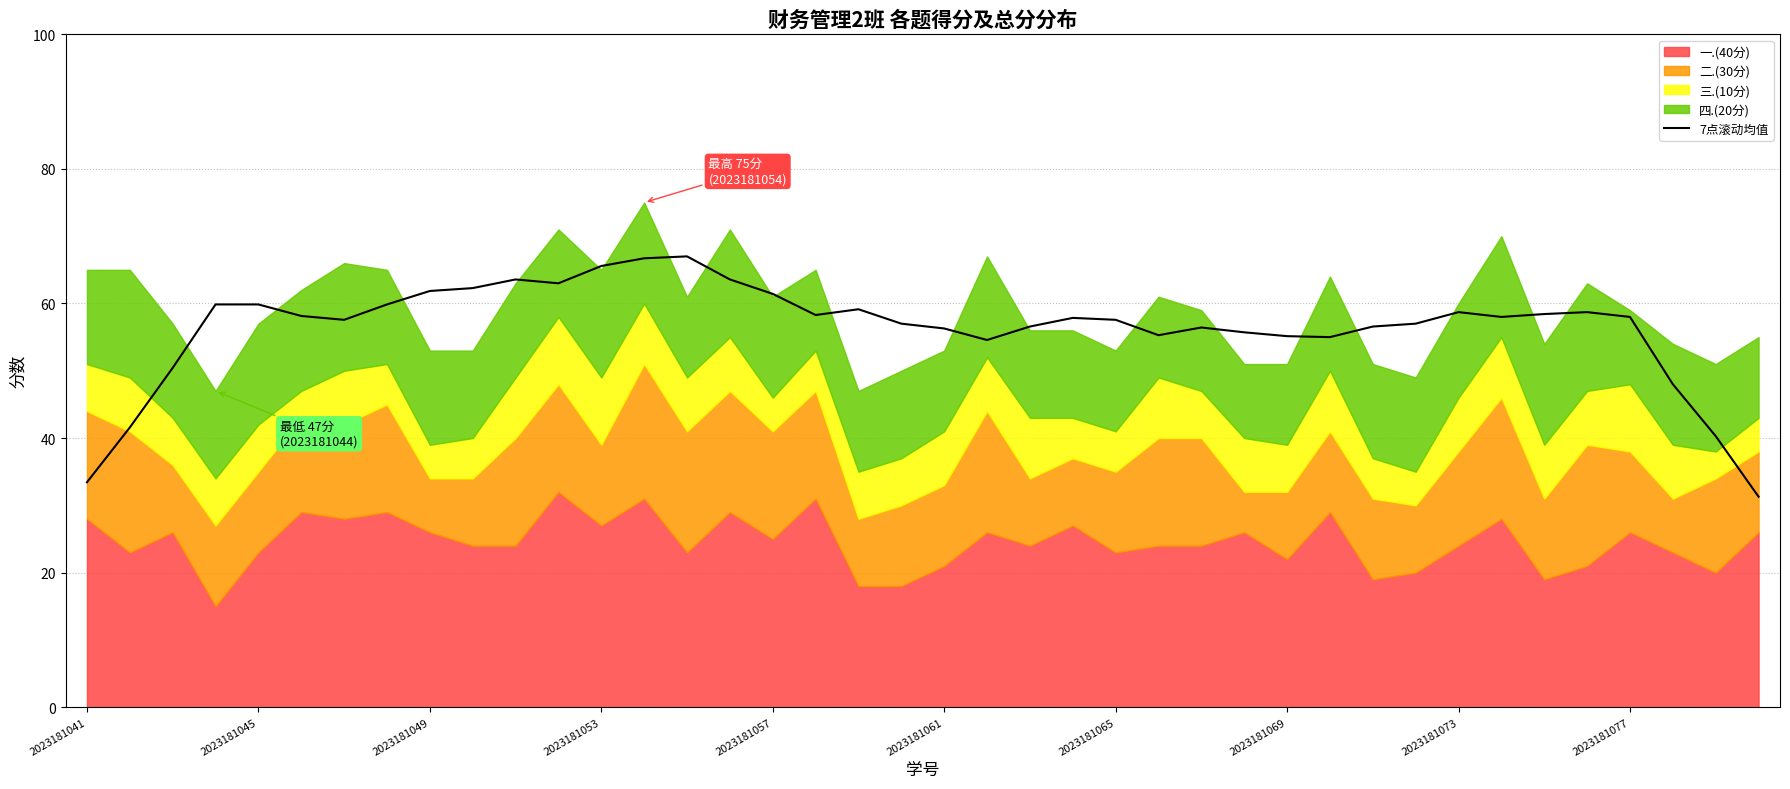

What is the maximum value for 7点滚动均值?

67.0